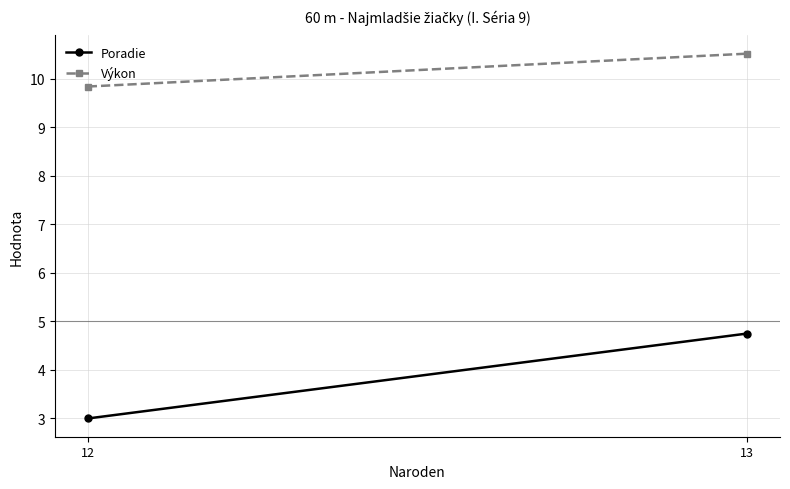

What are all the series names shown in the legend?

Poradie, Výkon